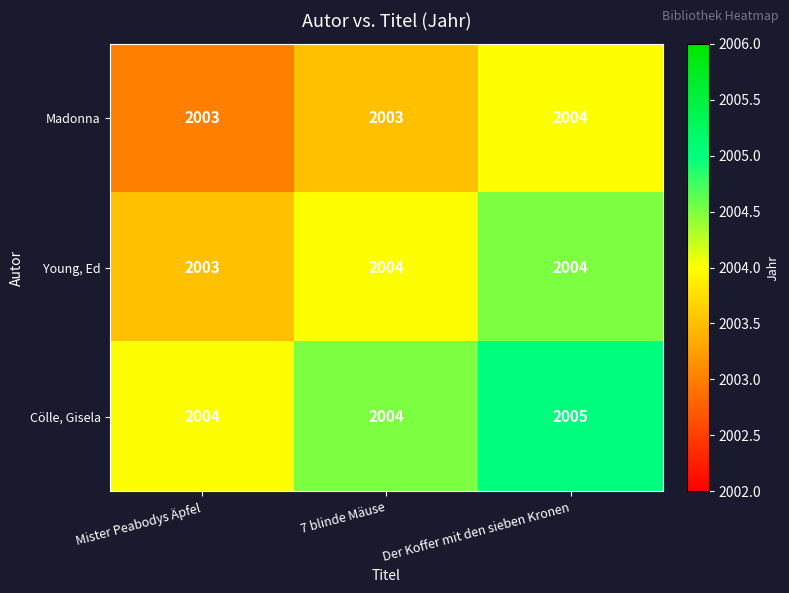

At which category is the sum across all series the highest?

Der Koffer mit den sieben Kronen